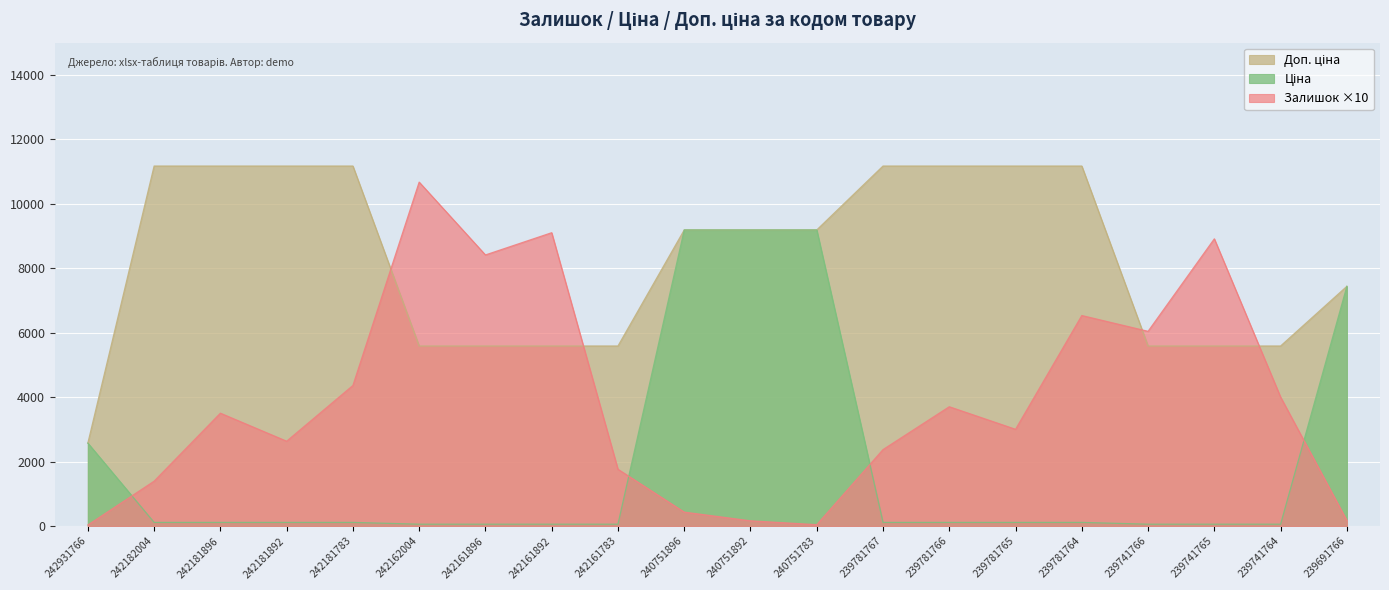

How many Доп. ціна values are between 5585 and 11169?

19